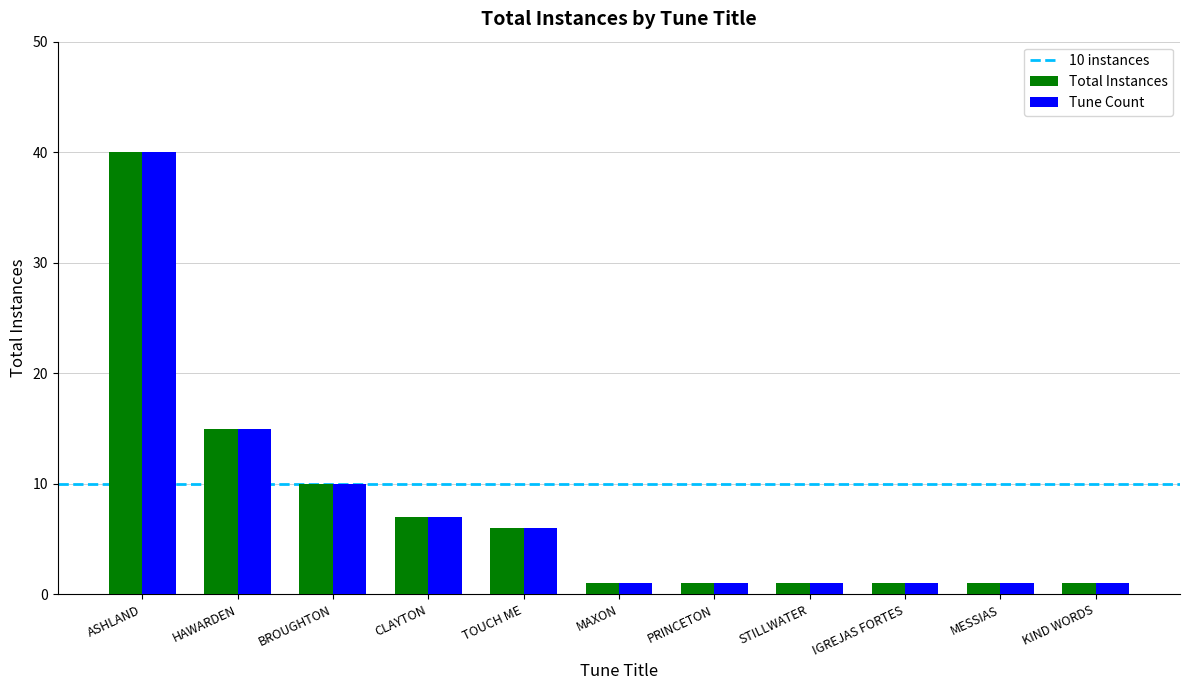

What is the label of the 6th bar from the left?

MAXON